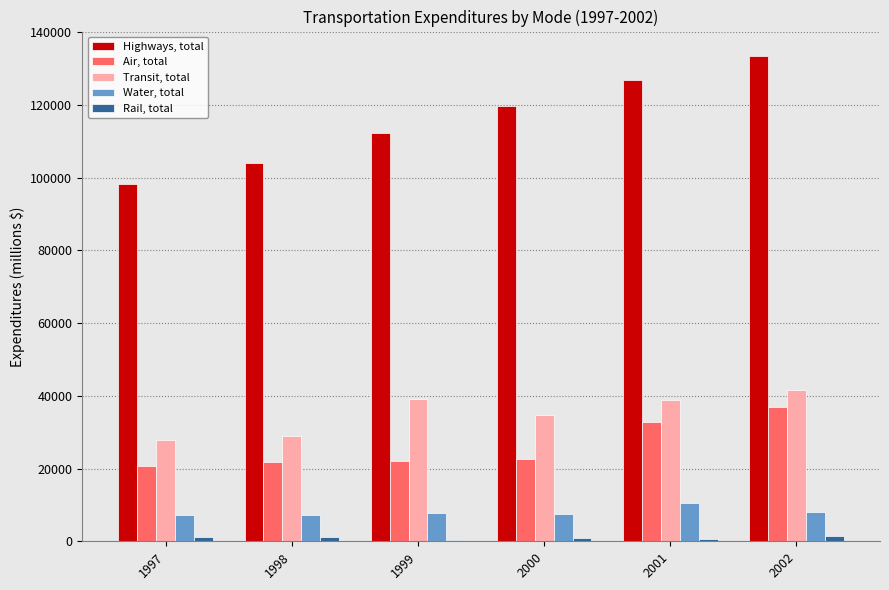

Which series has the largest total across all categories?

Highways, total